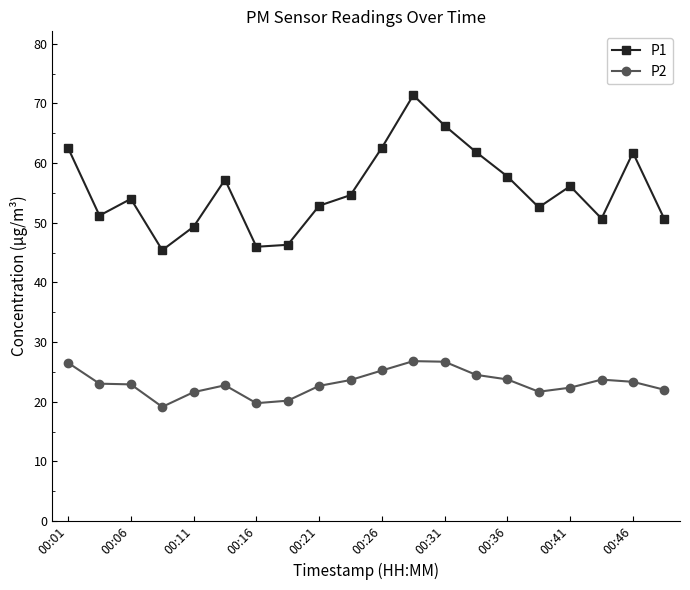

What is the highest value of the P1 series?

71.4